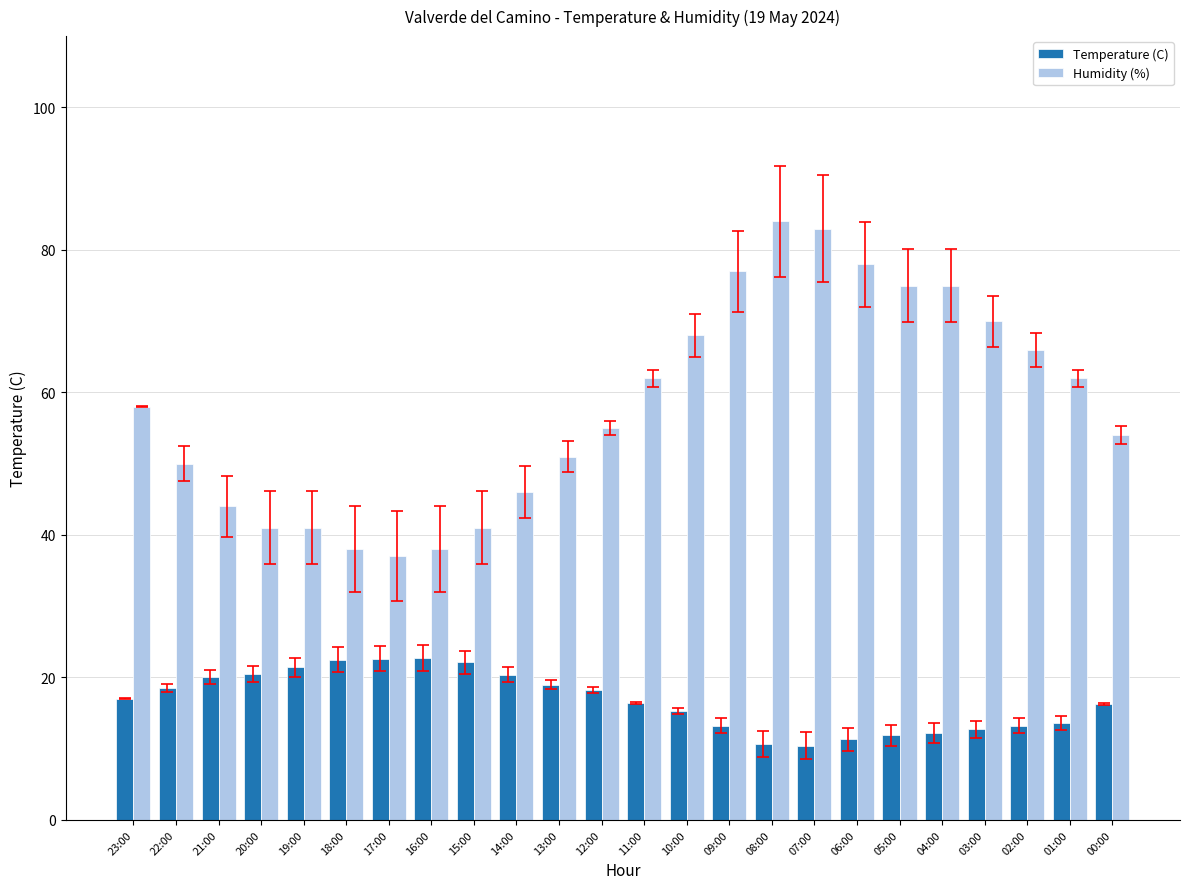

The value of Temperature (C) at 21:00 is 20.1. True or false?

True